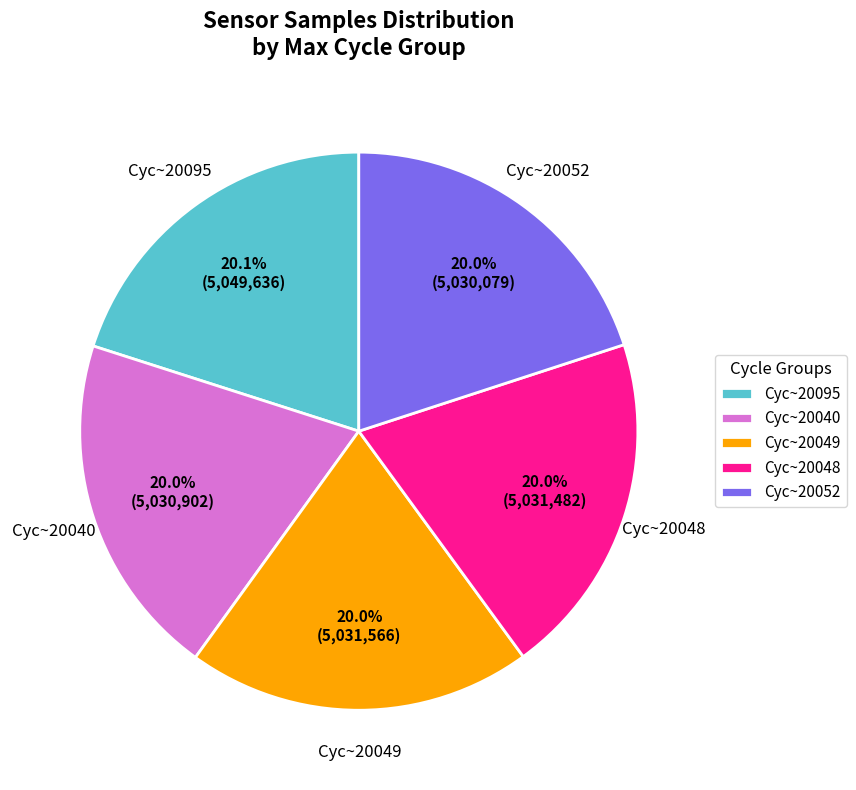

Does Cyc~20040 account for over 50% of the chart?

No